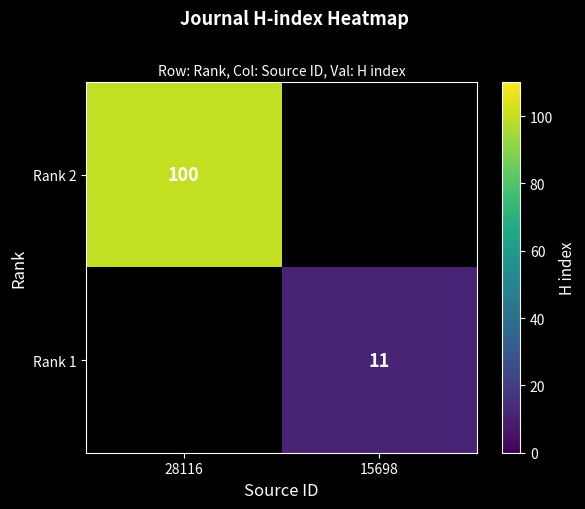

Count the number of categories in the chart.

2